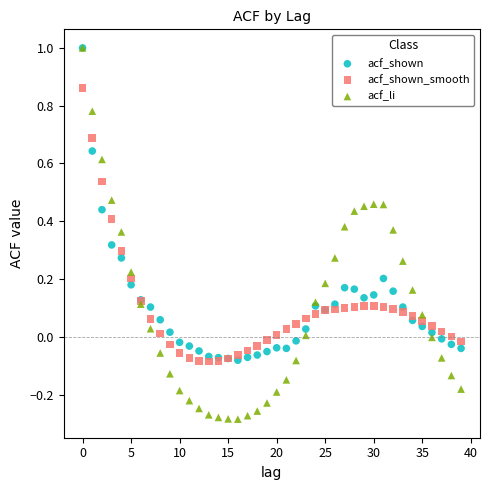

What are all the series names shown in the legend?

acf_shown, acf_shown_smooth, acf_li